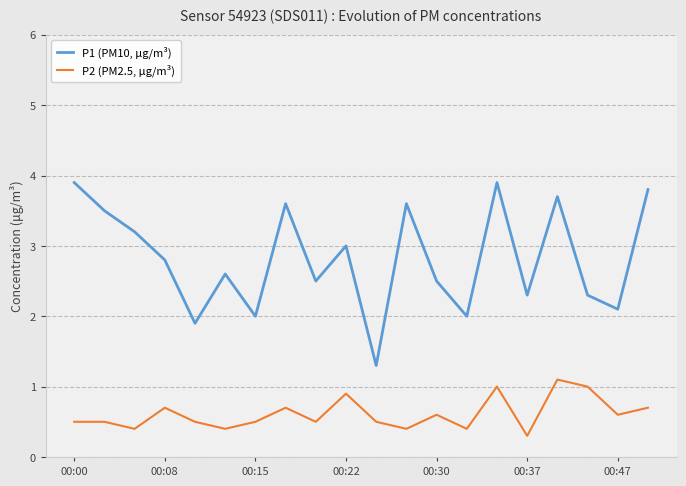

Which series has the widest spread of values?

P1 (PM10, μg/m³)